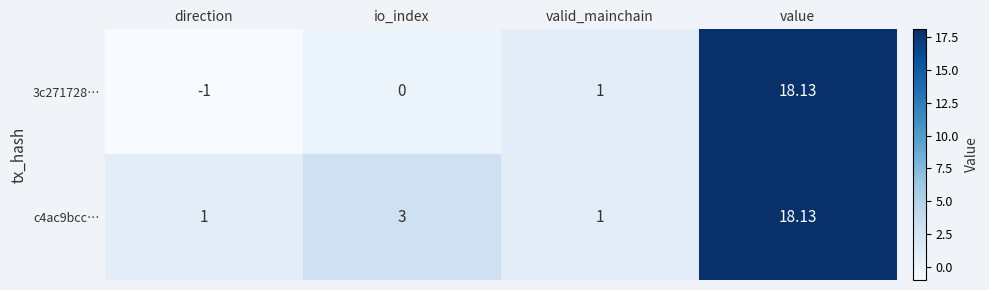

Which category has the highest value across all series?

value